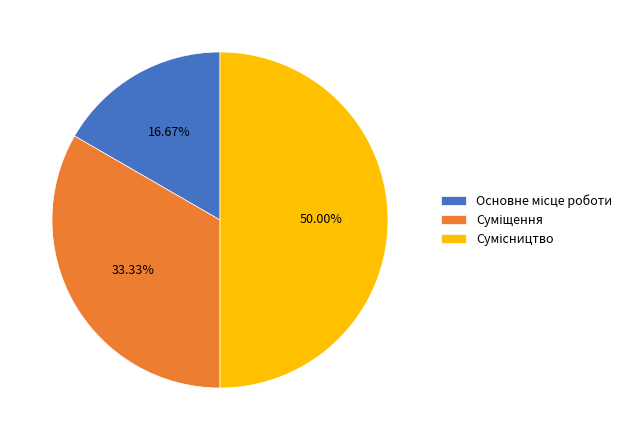

How many slices are in this pie chart?

3